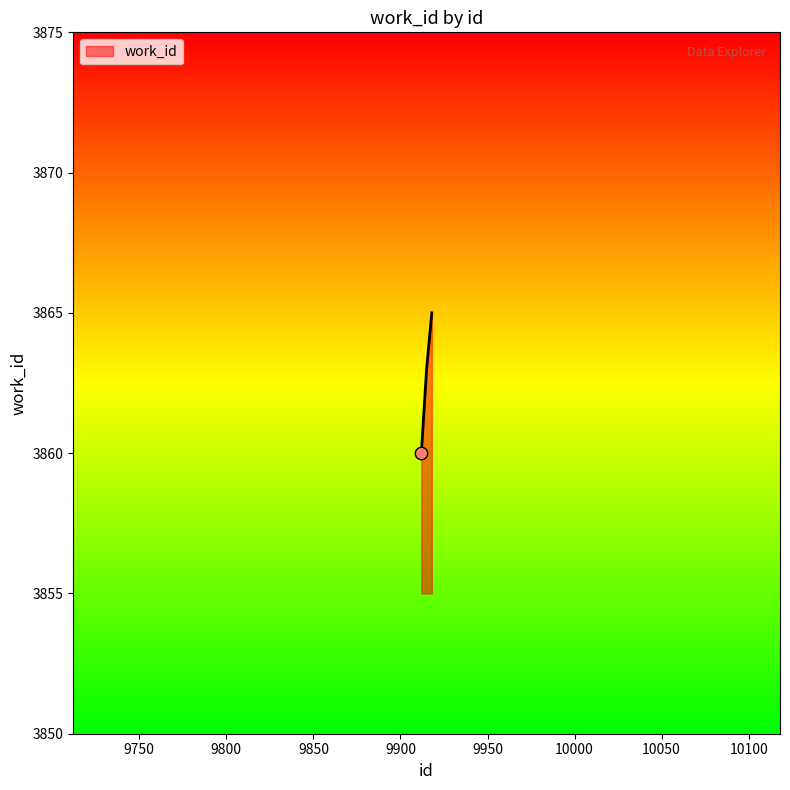

What is the difference between the maximum and minimum values?

5